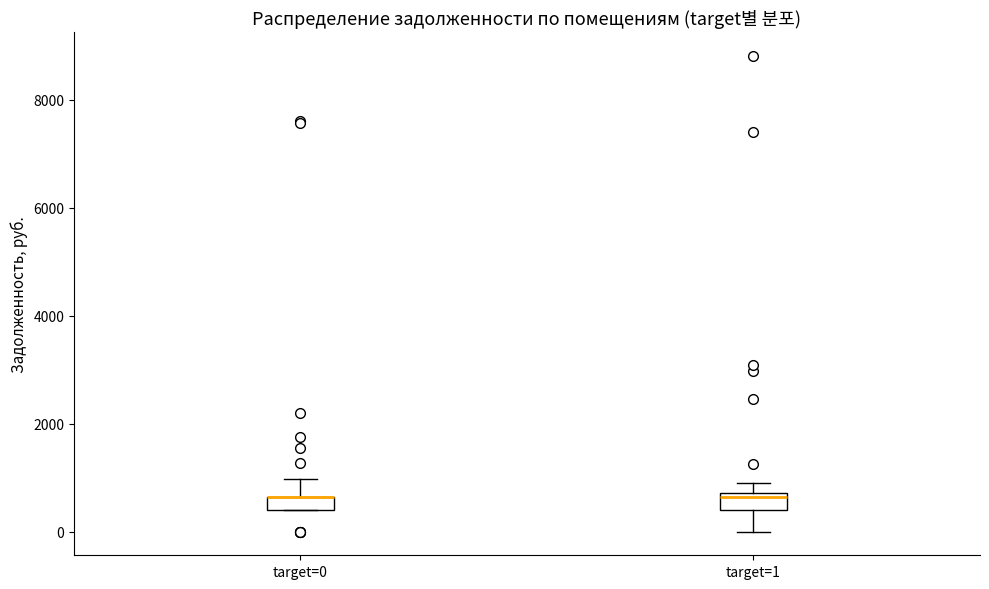

Where is the lower edge of the box for target=1 on the y-axis? The values are not printed on the chart, so give them approximately, as read against the axis.

400